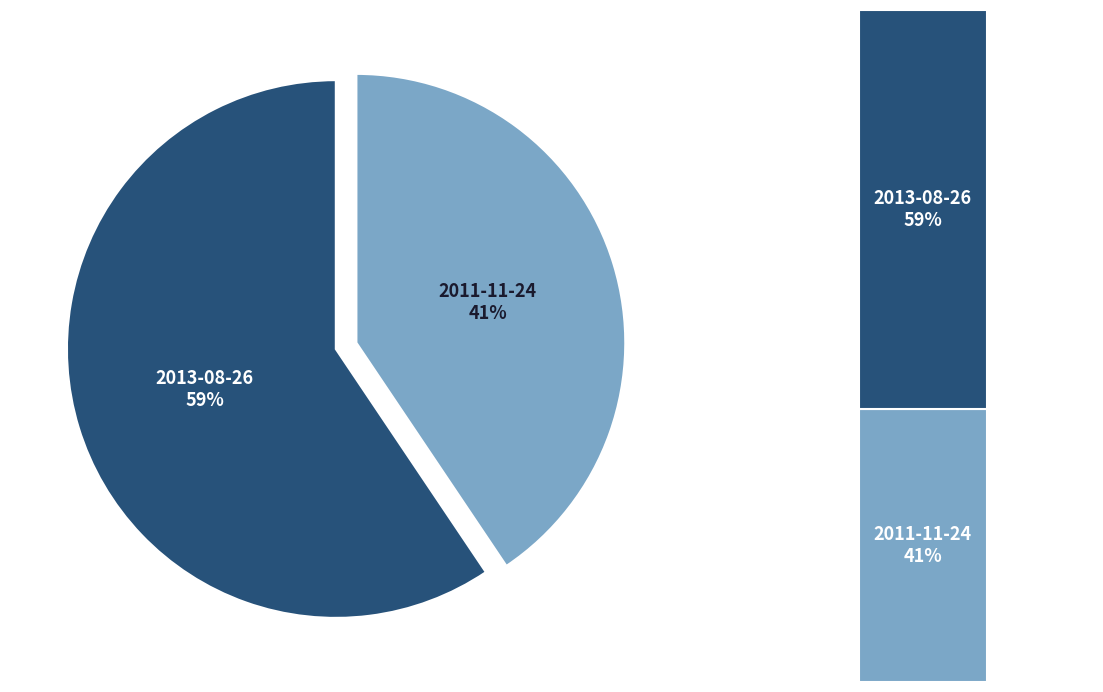

To the nearest percent, what percentage of the pie is 2013-08-26?

59%